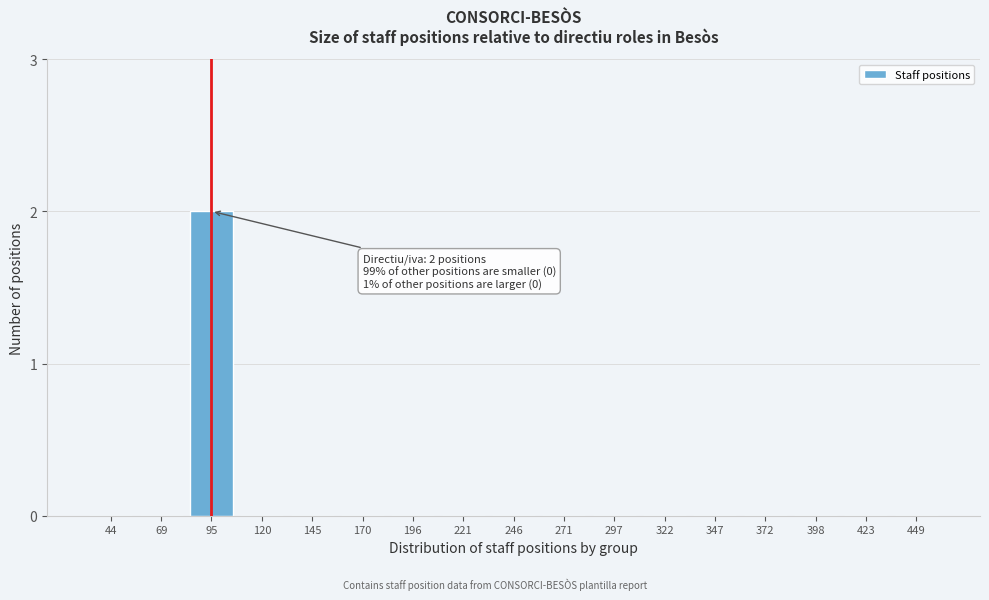

Reading left to right, list all the values displayed in this chart.

44=0	69=0	95=2	120=0	145=0	170=0	196=0	221=0	246=0	271=0	297=0	322=0	347=0	372=0	398=0	423=0	449=0